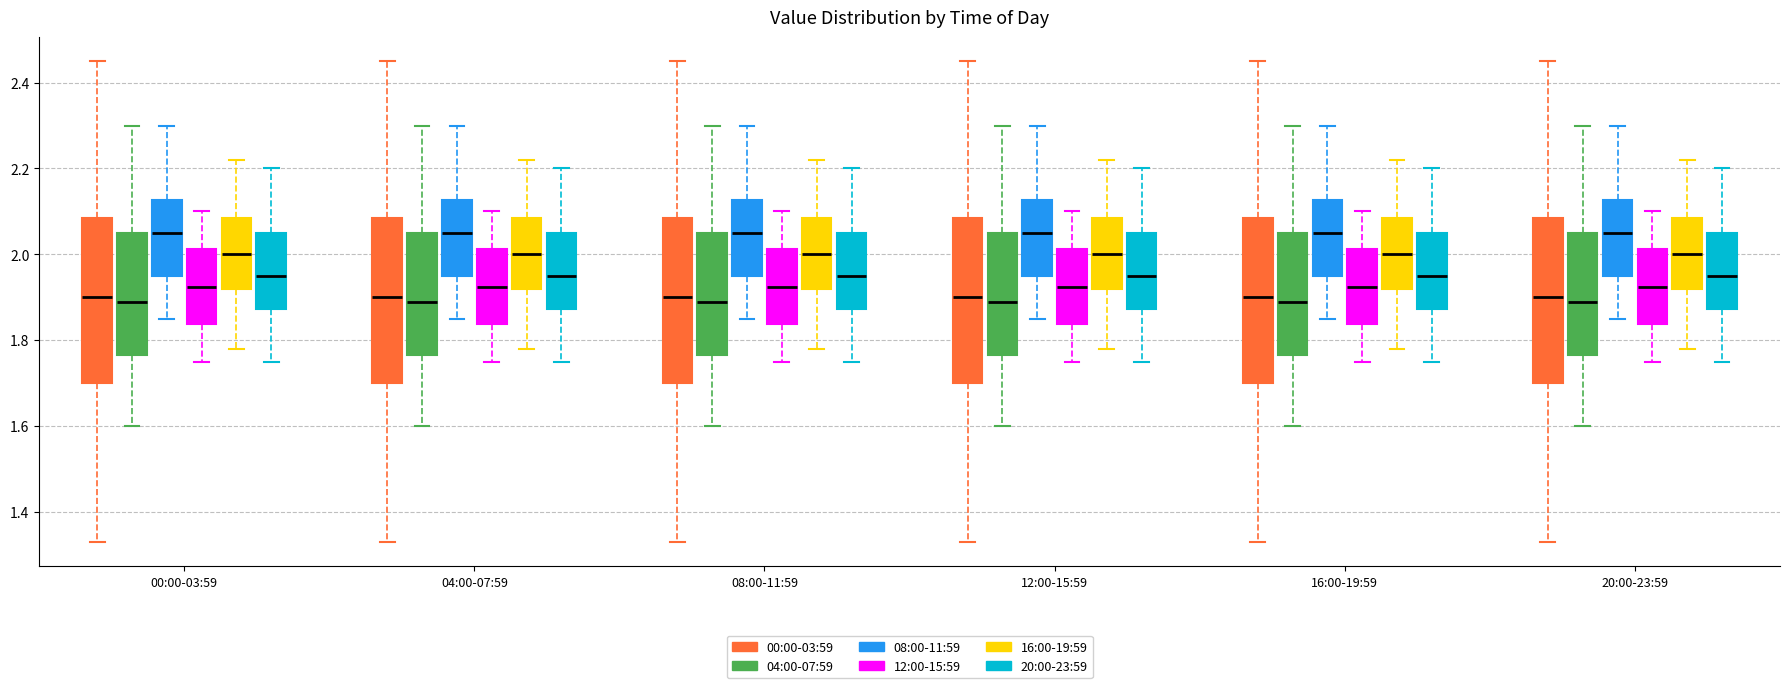

Where is the lower edge of the box for 20:00-23:59 (12:00-15:59) on the y-axis? The values are not printed on the chart, so give them approximately, as read against the axis.

1.84